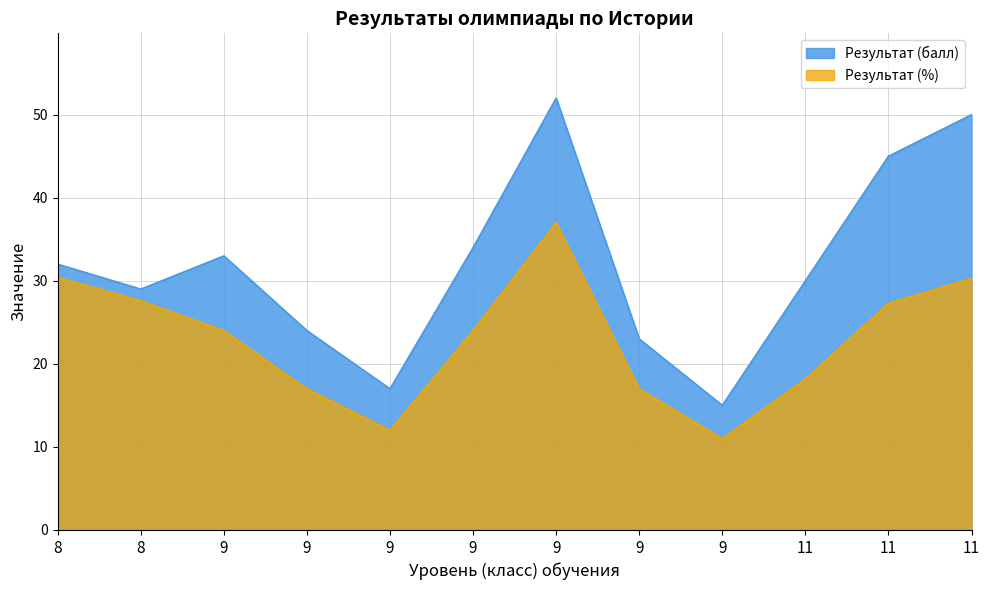

What is the sum of all Результат (%) values?

275.8